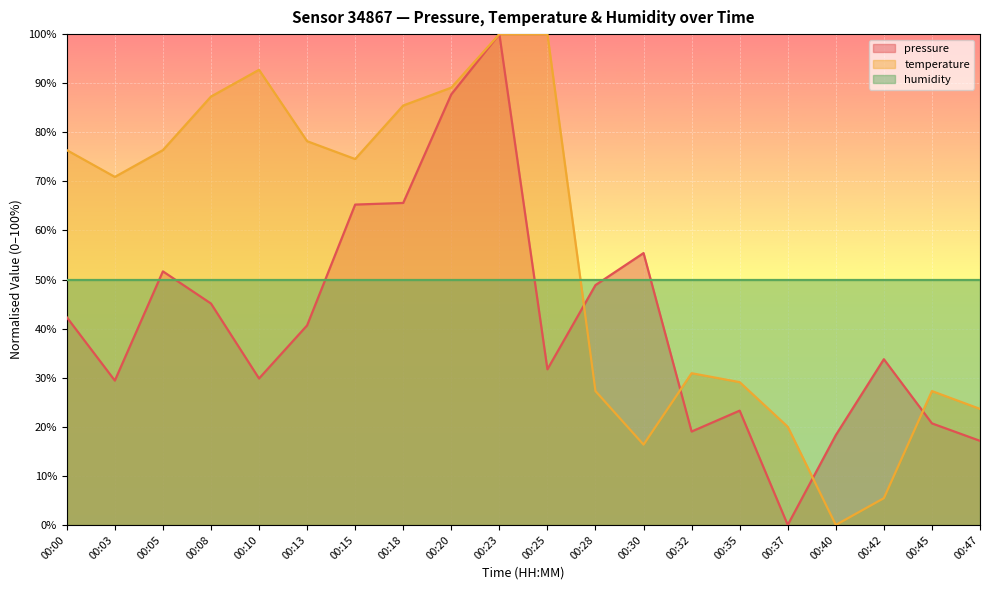

How many lines are shown in the chart?

3